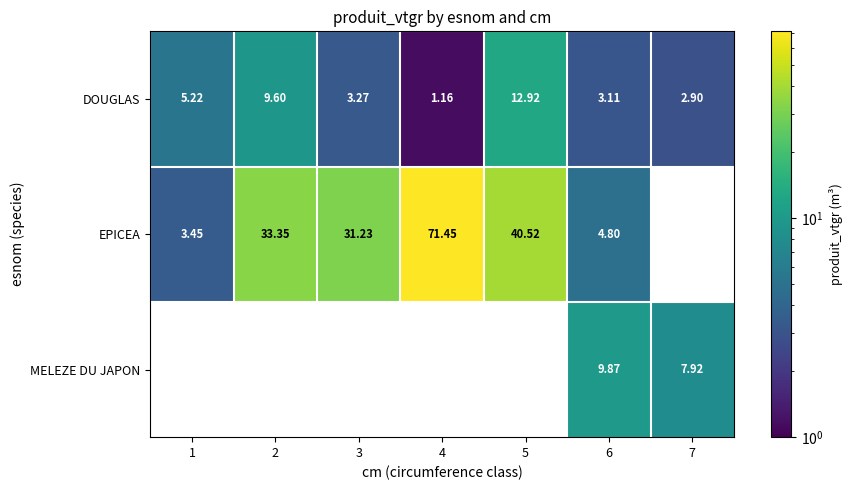

At how many categories does at least one series exceed 67?

1